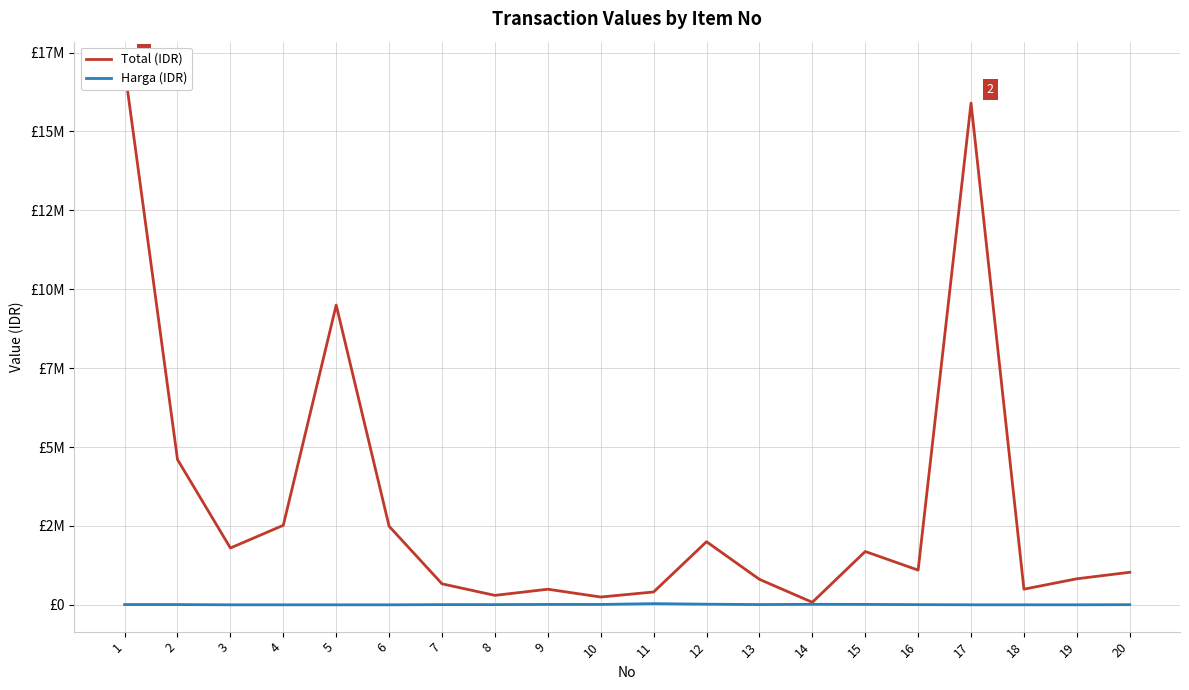

Reading left to right, list all the values displayed in this chart.

Total (IDR): 1=16996000	2=4603800	3=1800000	4=2520000	5=9500000	6=2490000	7=665000	8=299250	9=494000	10=247000	11=407000	12=2000000	13=807500	14=80000	15=1690000	16=1100000	17=15900000	18=495600	19=825000	20=1031140
Harga (IDR): 1=8498	2=7673	3=90	4=84	5=95	6=83	7=6650	8=6650	9=12350	10=12350	11=37000	12=20000	13=8075	14=16000	15=13000	16=5500	17=530	18=708	19=275	20=4796